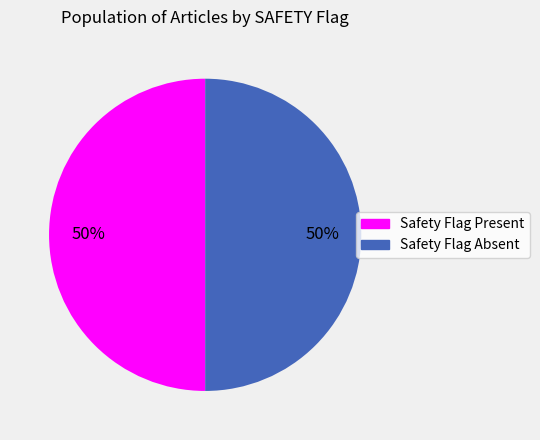

To the nearest percent, what is the average slice percentage?

50%